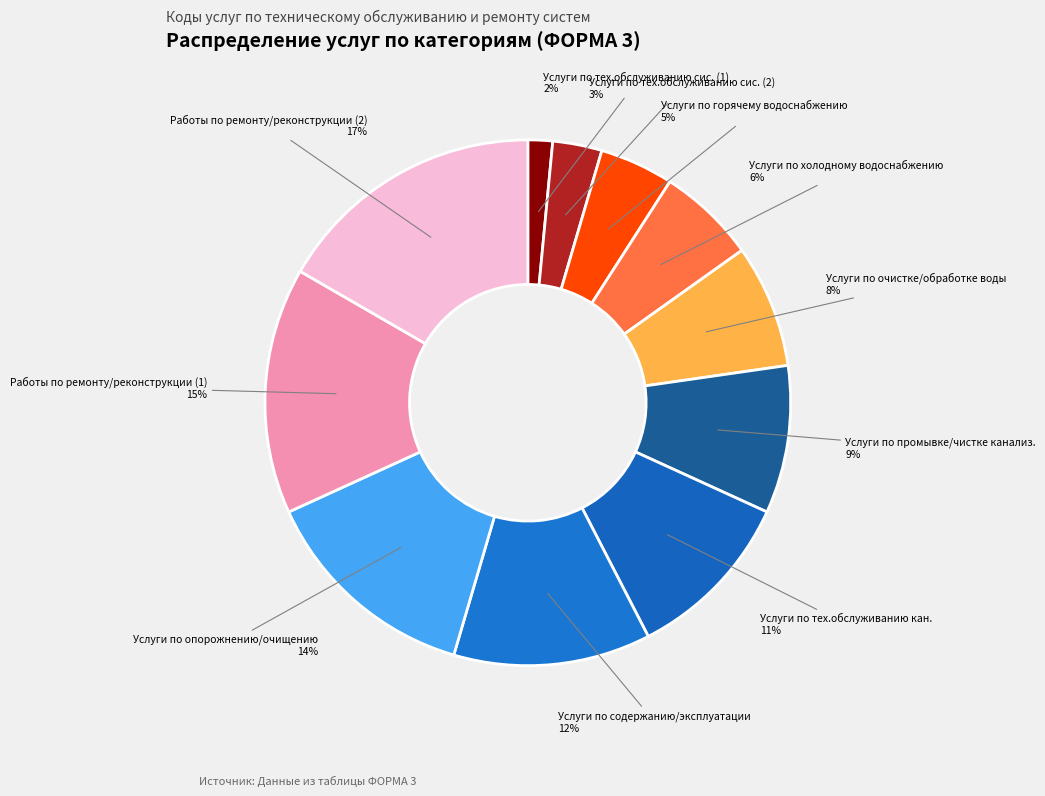

Rank the categories by value from highest to lowest.

Работы по ремонту/реконструкции (2), Работы по ремонту/реконструкции (1), Услуги по опорожнению/очищению, Услуги по содержанию/эксплуатации, Услуги по тех.обслуживанию кан., Услуги по промывке/чистке канализ., Услуги по очистке/обработке воды, Услуги по холодному водоснабжению, Услуги по горячему водоснабжению, Услуги по тех.обслуживанию сис. (2), Услуги по тех.обслуживанию сис. (1)